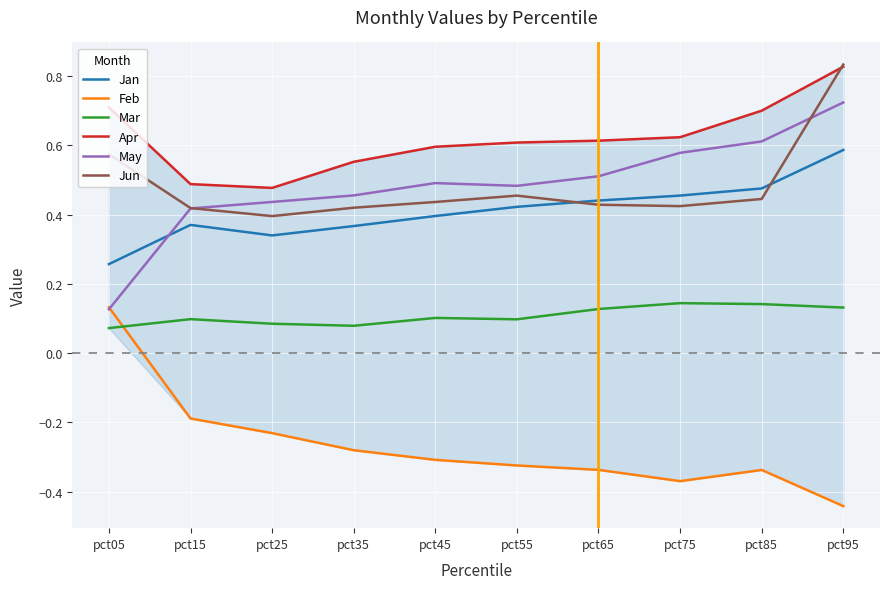

Which series has the widest spread of values?

May